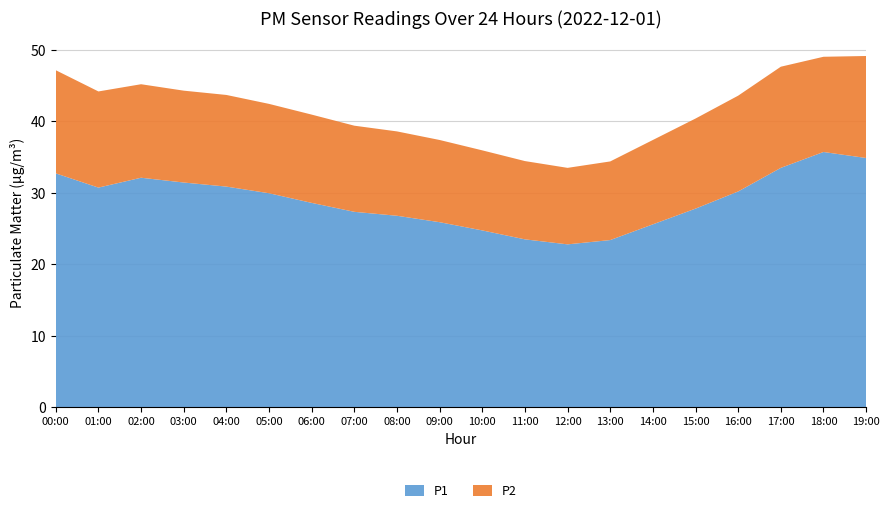

Reading left to right, transcribe all the data shown in this chart.

P1: 32.7	30.7	32.1	31.4	30.9	29.9	28.6	27.4	26.8	25.9	24.8	23.5	22.8	23.4	25.6	27.8	30.2	33.5	35.7	34.9
P2: 14.4	13.4	13.1	12.8	12.8	12.5	12.3	12.1	11.8	11.5	11.2	10.9	10.7	11.0	11.8	12.6	13.4	14.2	13.3	14.3